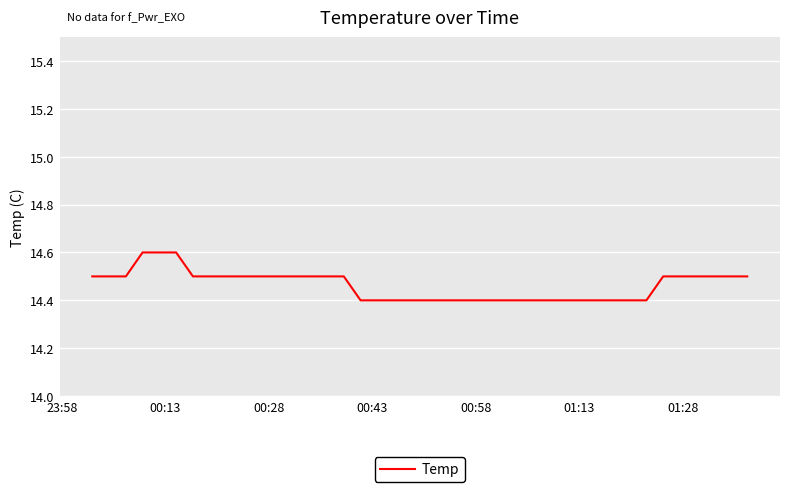

What is the maximum value shown in the chart?

14.6